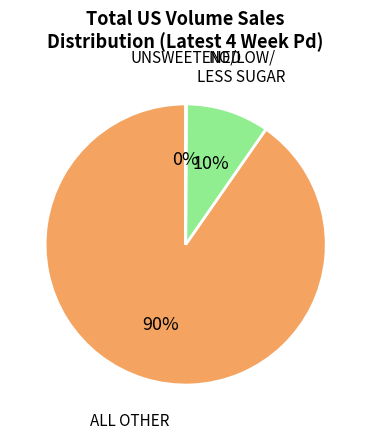

To the nearest percent, what is the average slice percentage?

33%